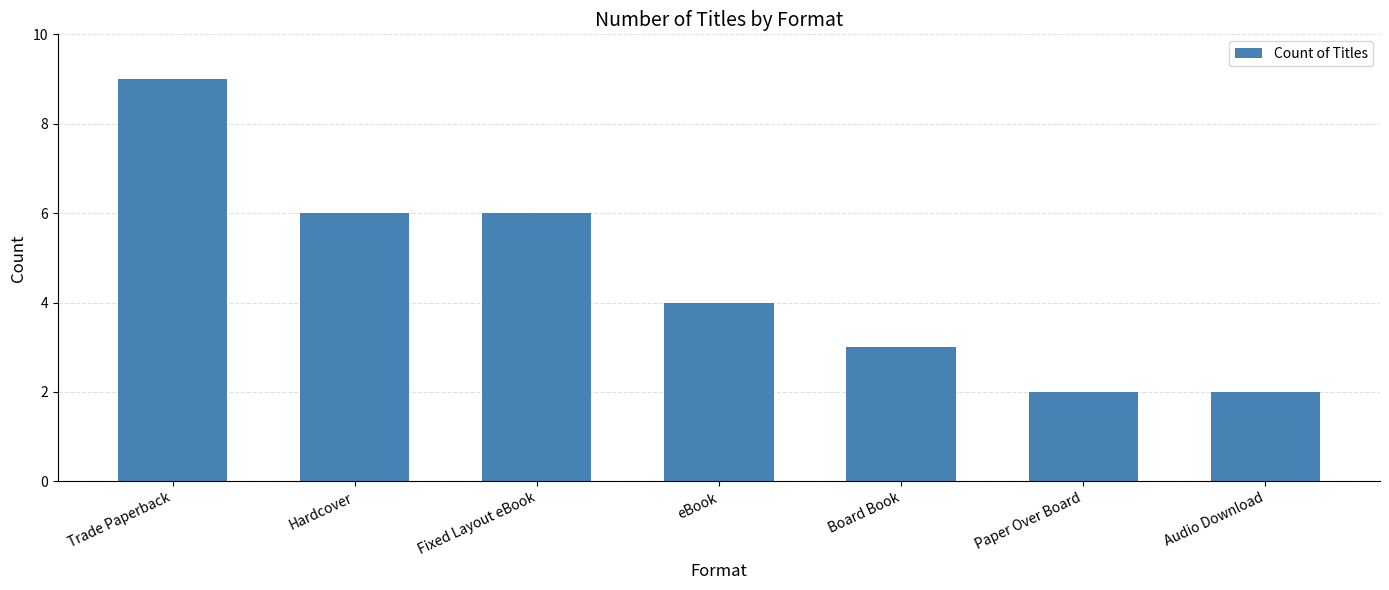

The chart shows a value of 9 at Trade Paperback. True or false?

True